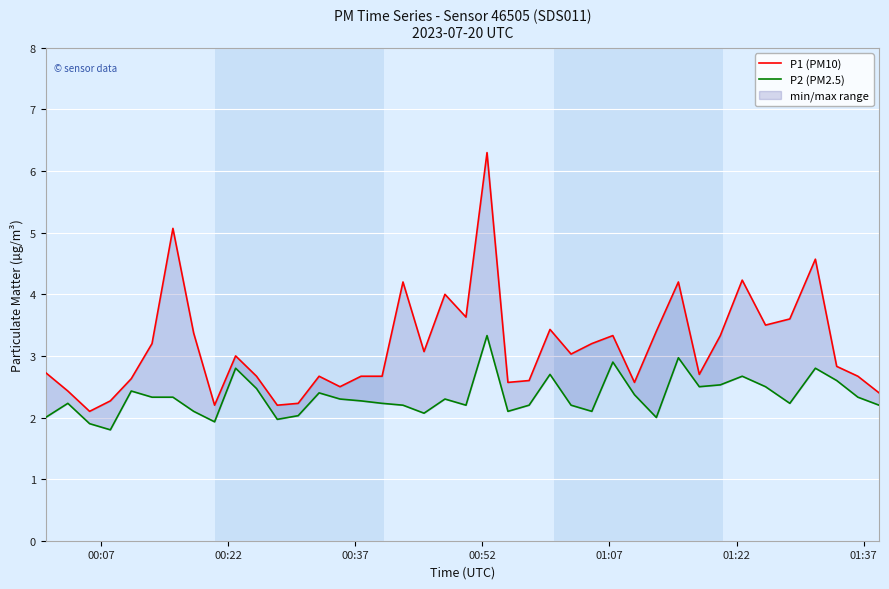

How many interior local peaks does the P1 (PM10) series have?

11